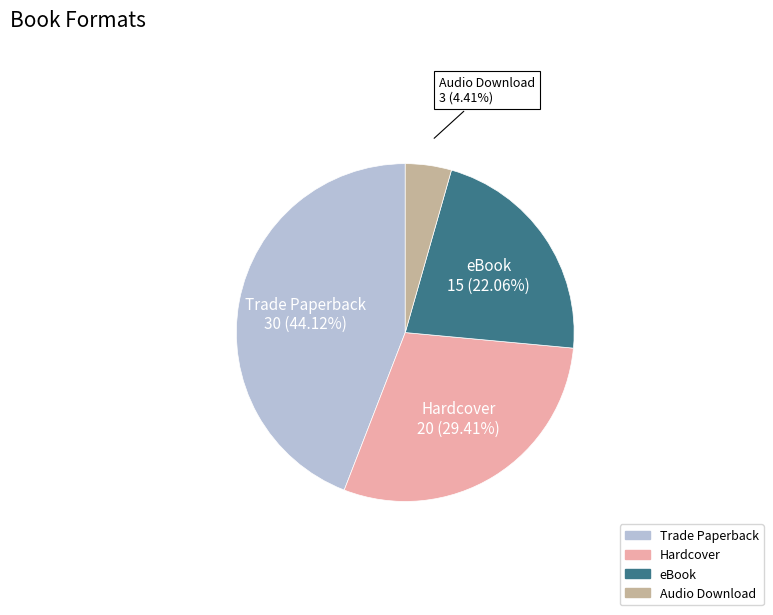

To the nearest percent, what is the average slice percentage?

25%